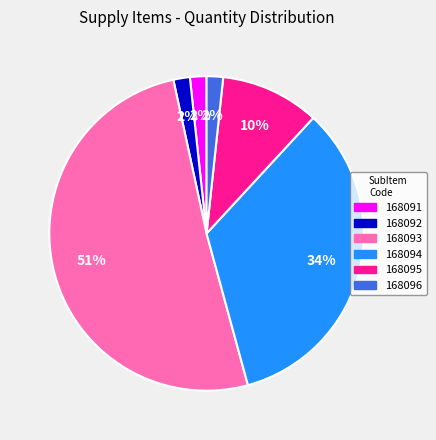

To the nearest percent, what is the combined percentage of 168095 and 168092?

12%